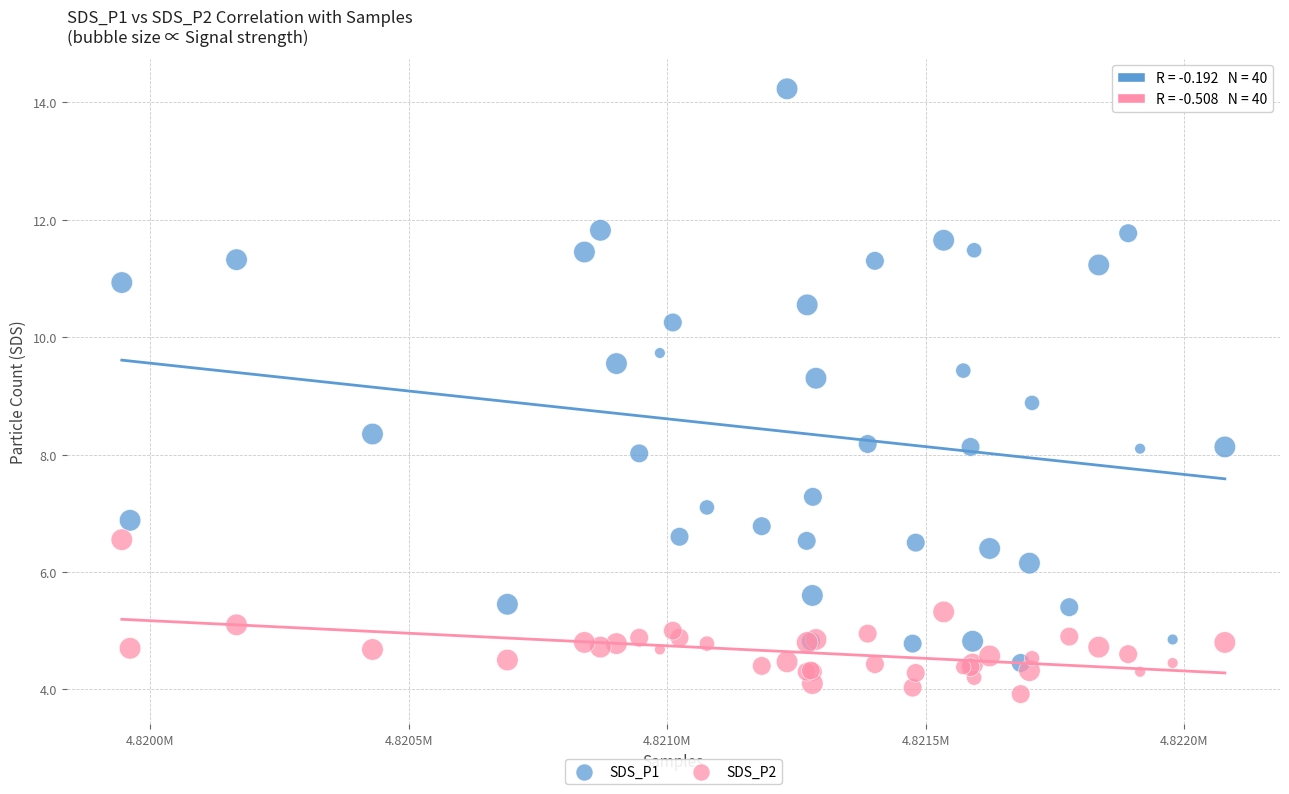

Across all series, what Y value is closest to 9?

8.9